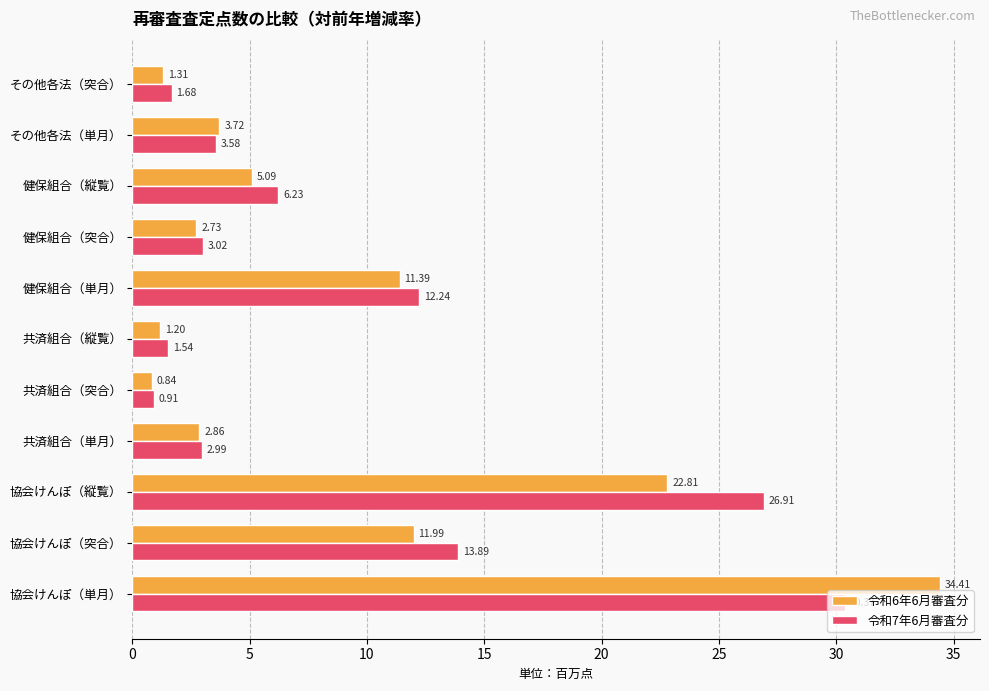

What is the difference between the highest and lowest values at 協会けんぽ（突合）?

1.9